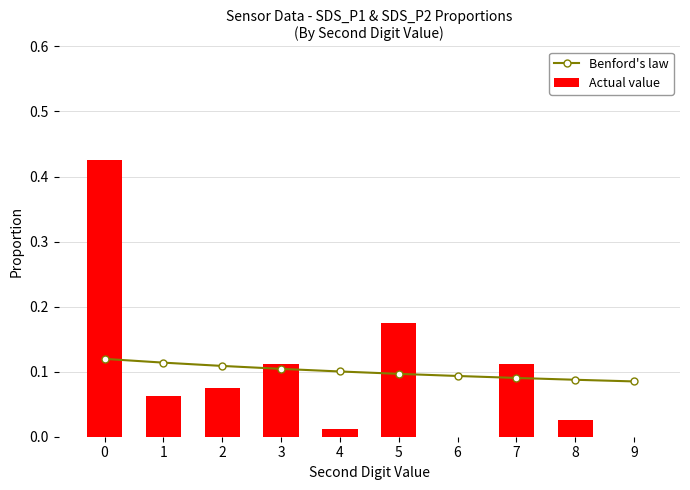

Read the Actual value value at 3.

0.1